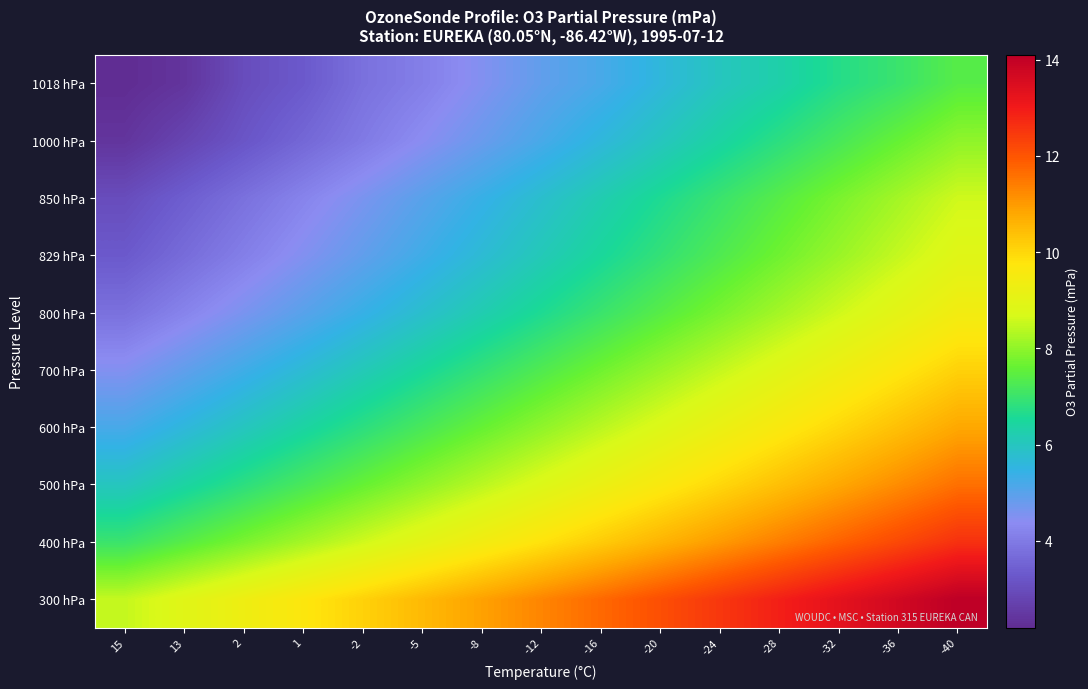

Count the number of data series in this chart.

10